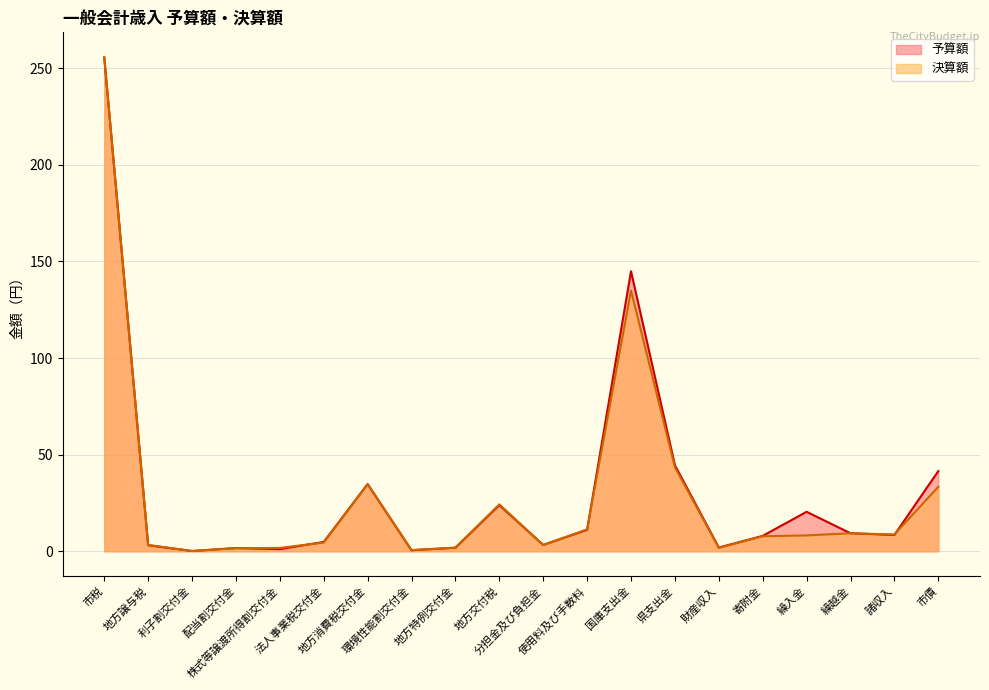

What is the difference between the highest and lowest values at 財産収入?

0.2